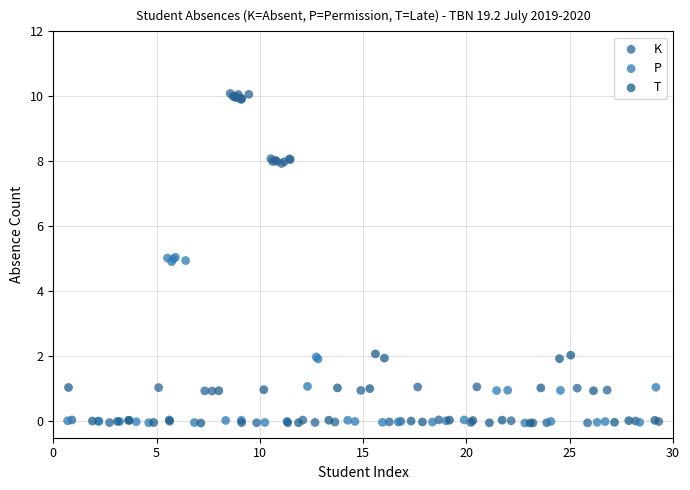

Which series has the largest Y range (max minus min)?

K